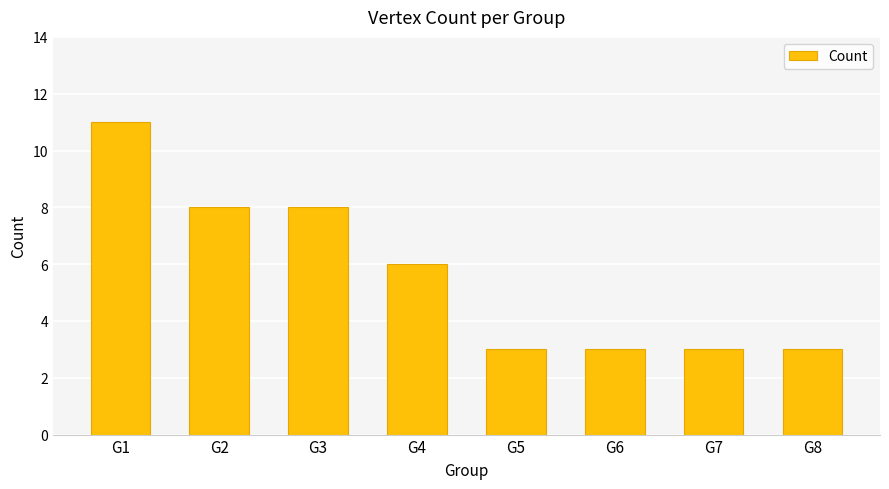

True or false: the data shows 3 at G8.

True